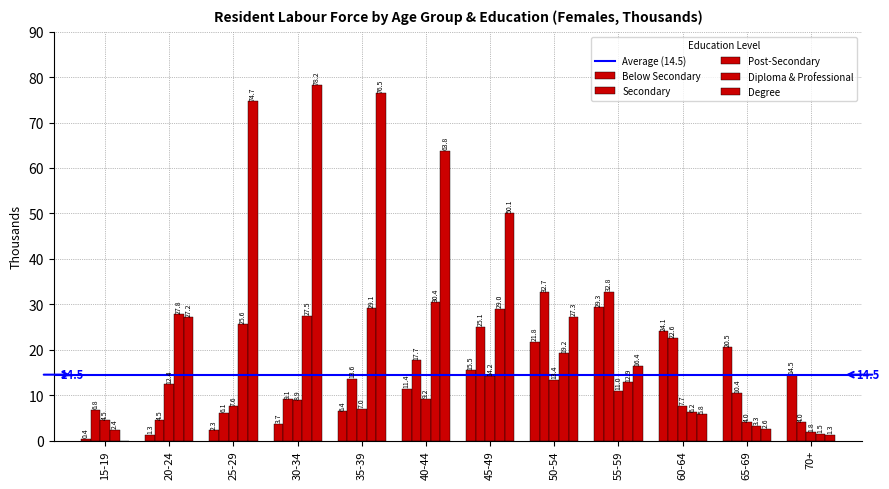

Does the chart contain stacked bars?

No